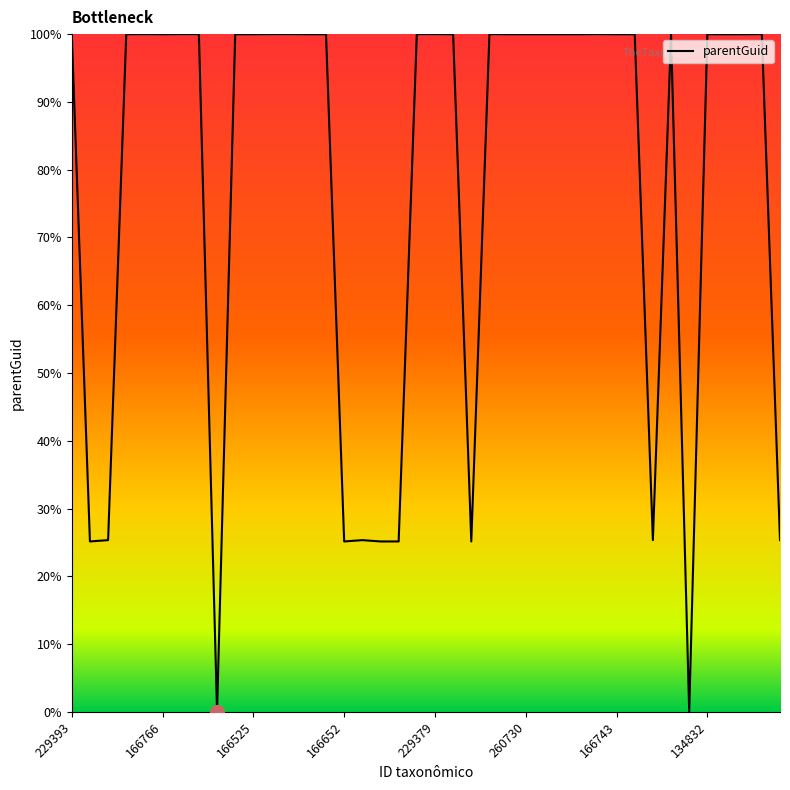

What is the greatest value displayed?

100.0